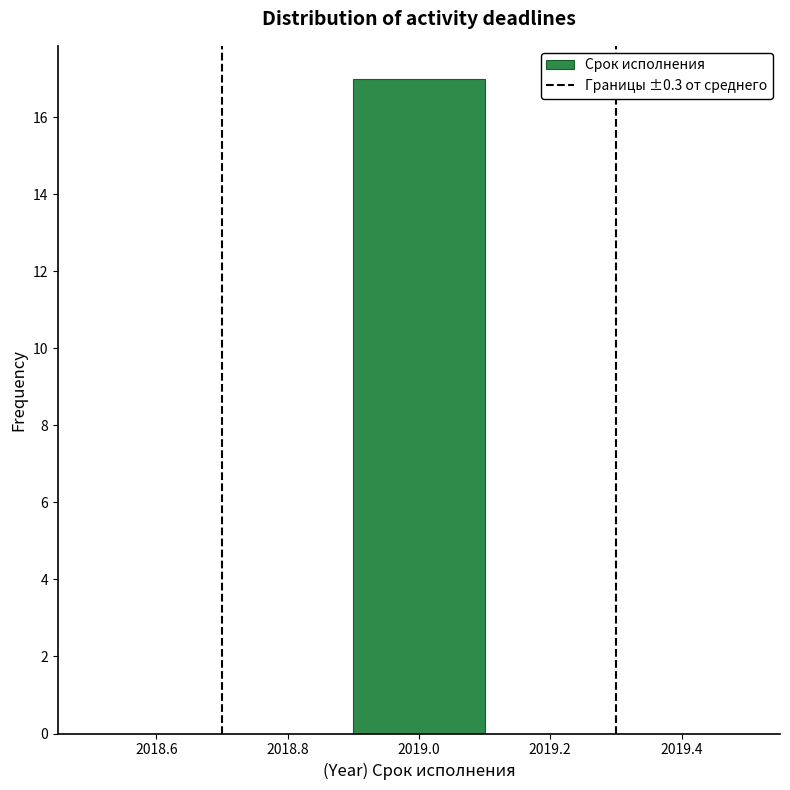

Reading left to right, list every bar in this chart as the range it spans on the x-axis followed by its height. The values are not printed on the chart, so give them approximately, as read against the axis.

2018.5 to 2018.7: 0
2018.7 to 2018.9: 0
2018.9 to 2019.1: 17
2019.1 to 2019.3: 0
2019.3 to 2019.5: 0